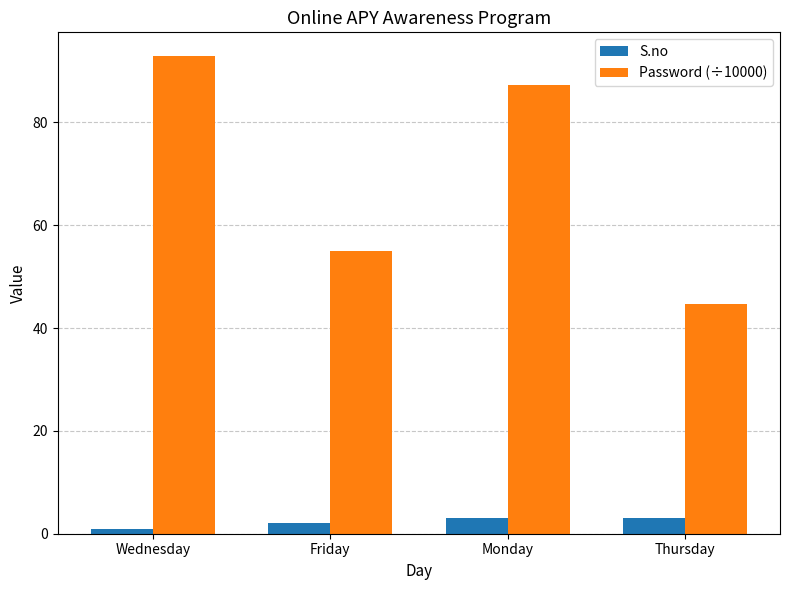

At which category is the sum across all series the highest?

Wednesday